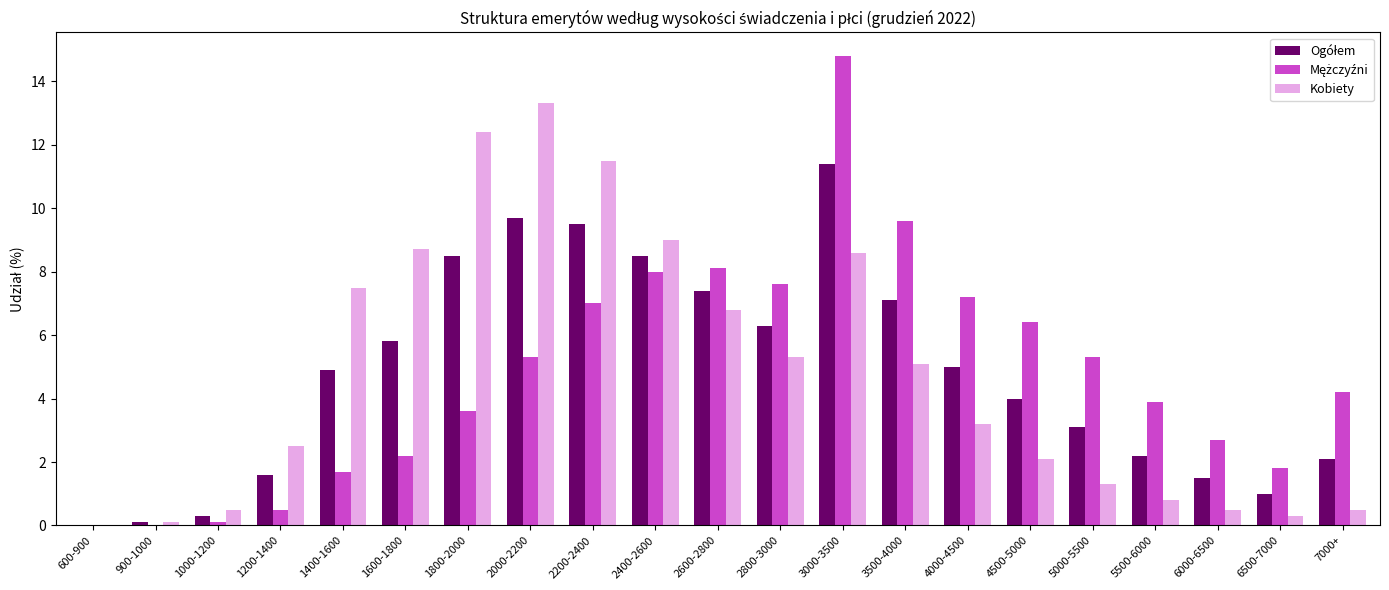

The Kobiety series shows 1.3 at 5000-5500. True or false?

True